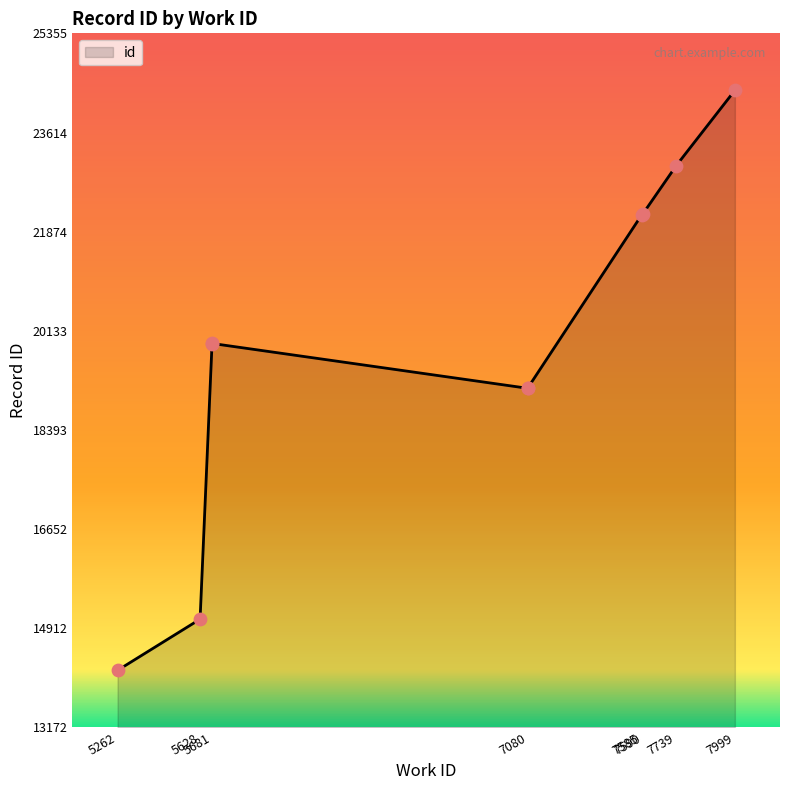

What is the ratio of the value at 7739 to the value at 7080?

1.2